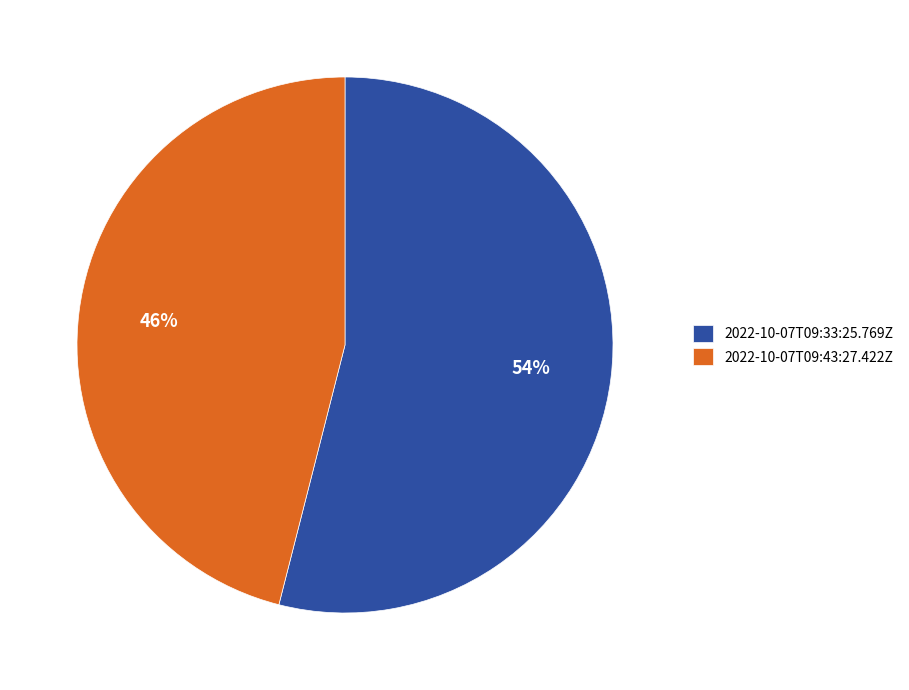

Which slice represents more than half of the pie?

2022-10-07T09:33:25.769Z